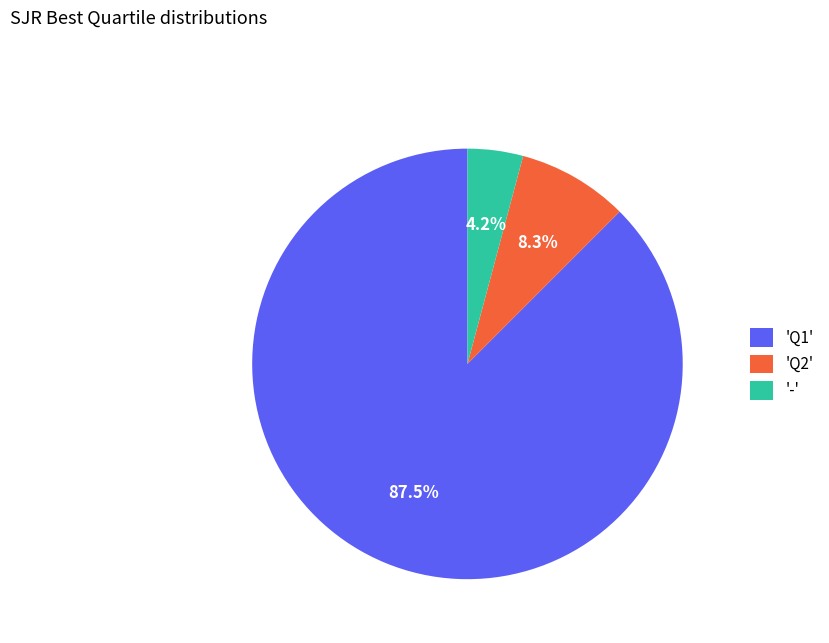

Which slice is the largest?

'Q1'